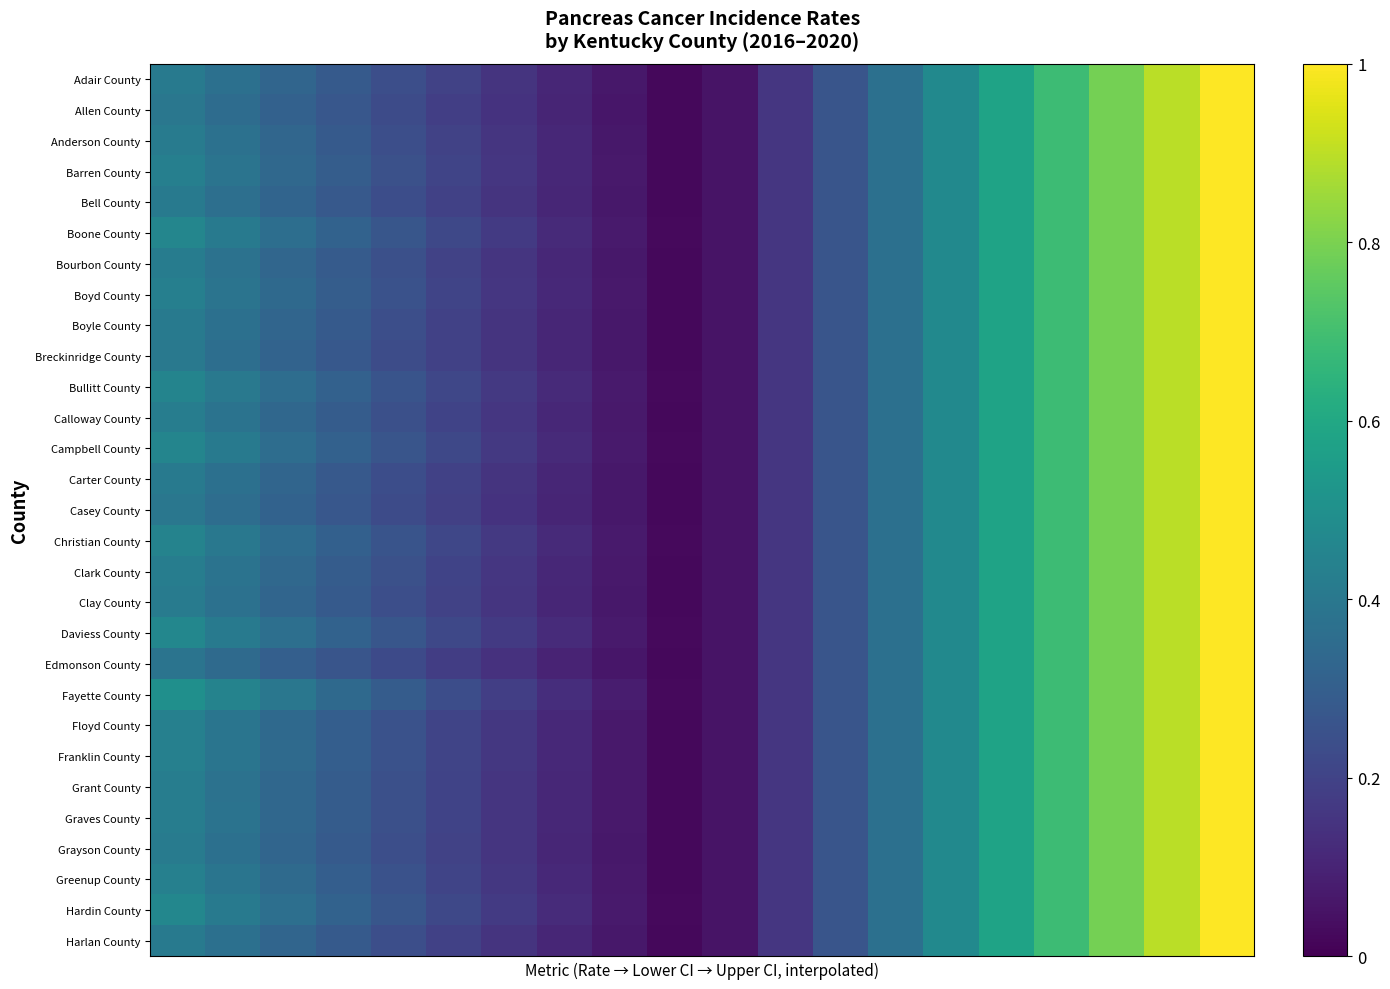

Which series has the widest spread of values?

Edmonson County